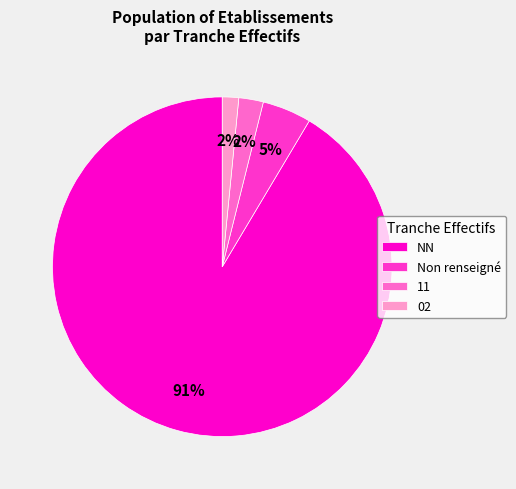

Is there any slice that represents more than half of the pie?

Yes